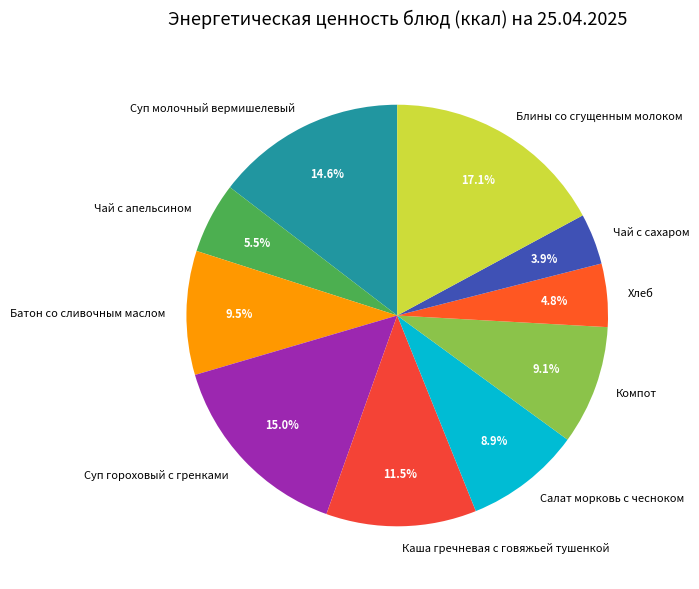

What percentage is the Хлеб slice, to the nearest percent?

5%